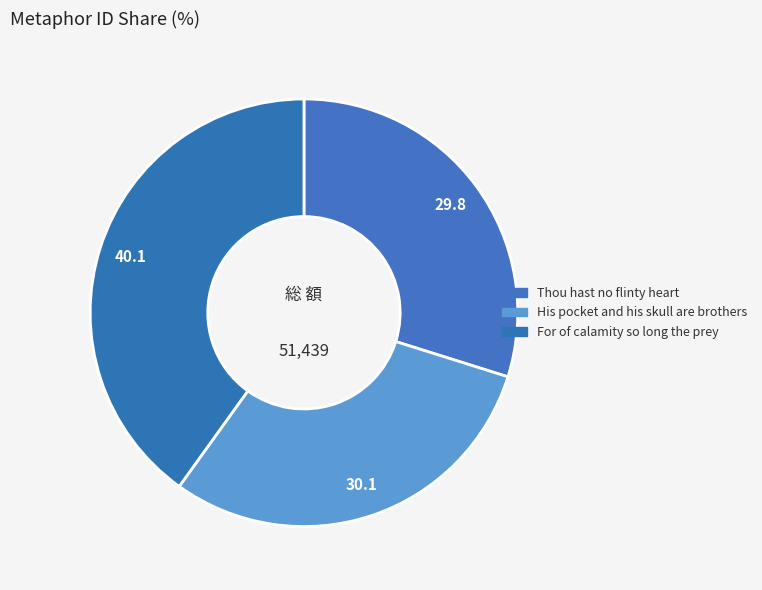

How many slices are in this pie chart?

3